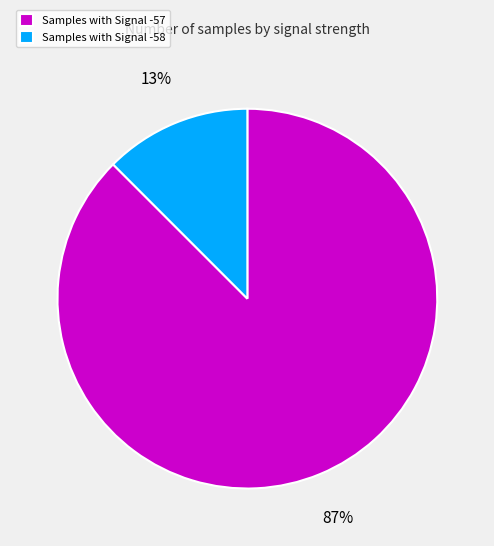

Is it true that Samples with Signal -57 is 95% of the pie?

False